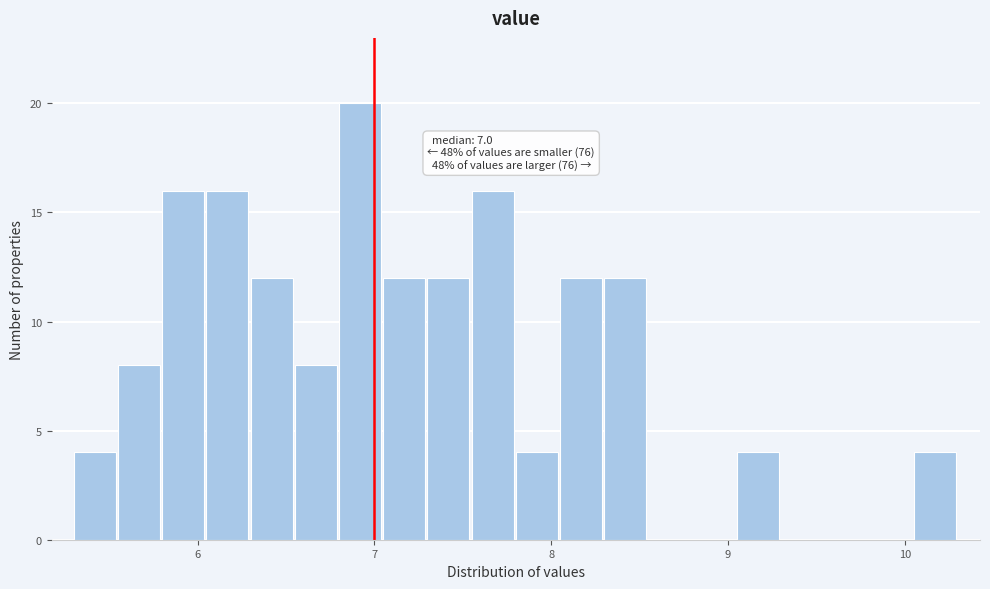

Read against the x-axis, roughly where is the centre of the tallest bar?

6.9